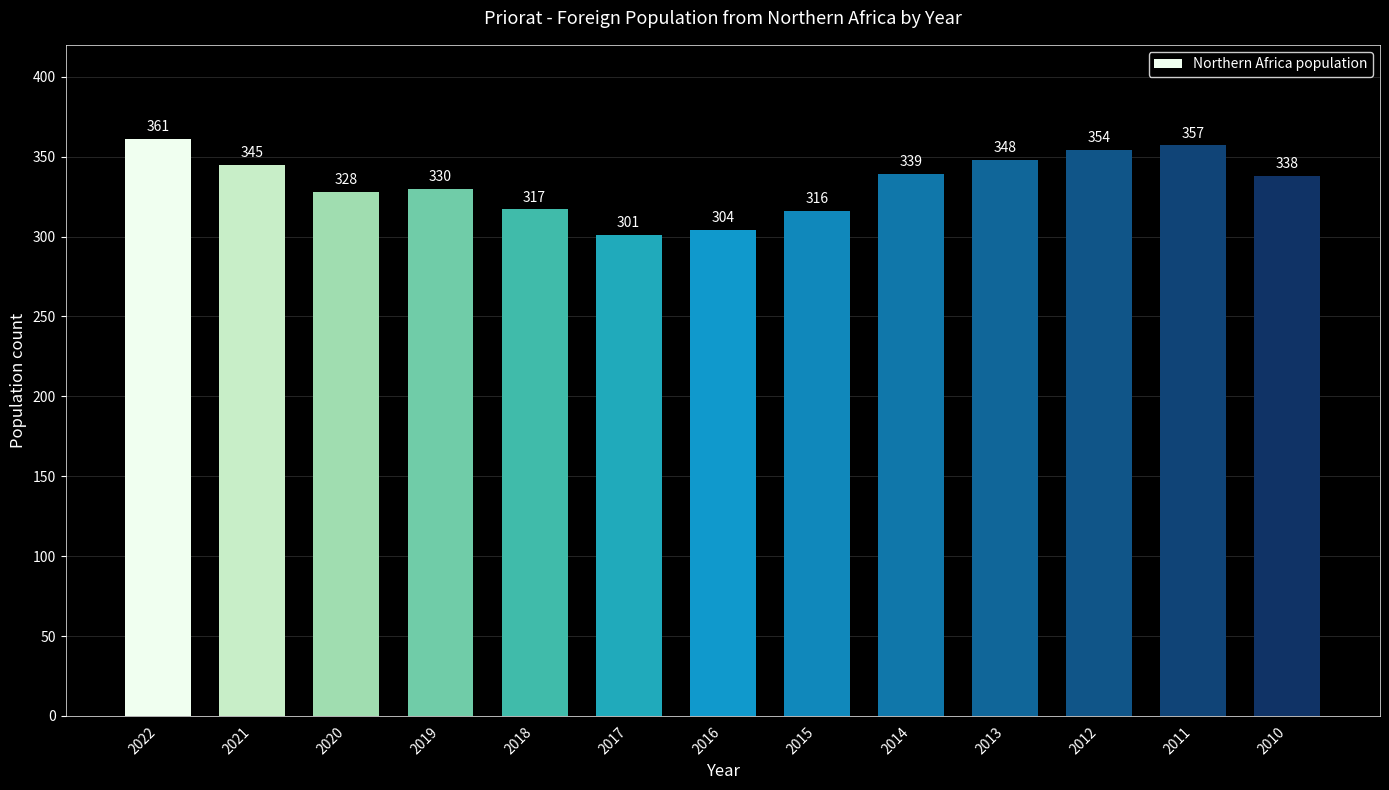

List the labels in order of value, largest first.

2022, 2011, 2012, 2013, 2021, 2014, 2010, 2019, 2020, 2018, 2015, 2016, 2017